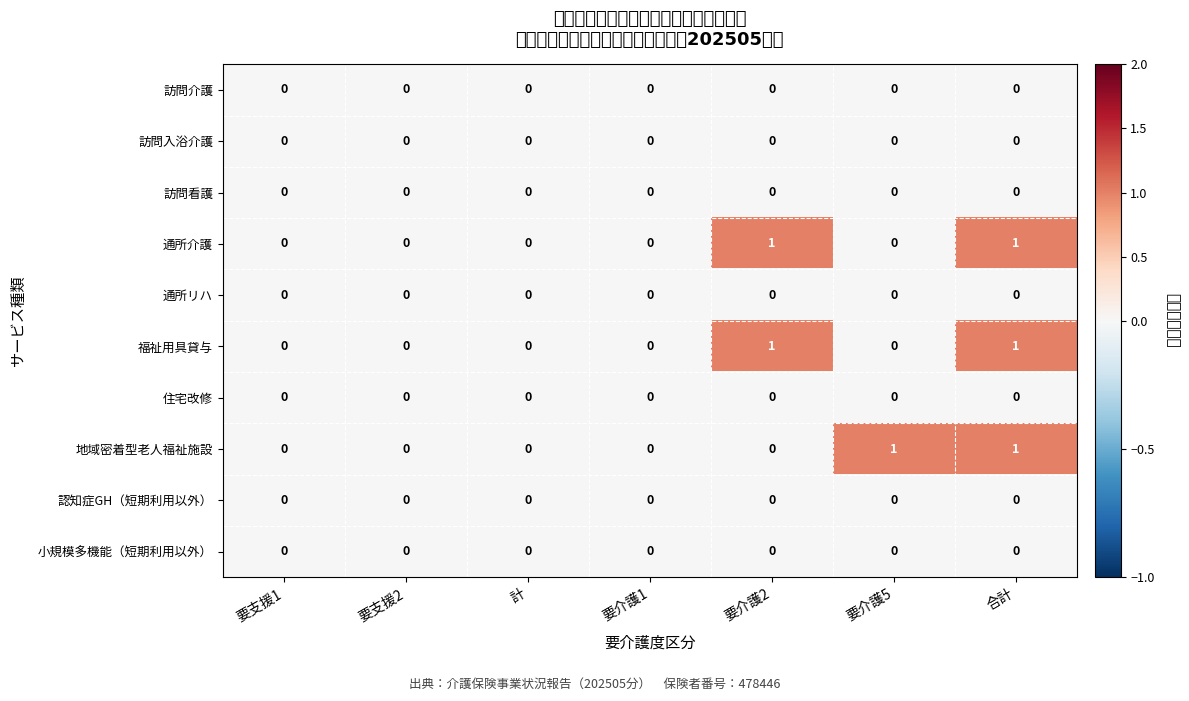

What is the greatest value displayed?

1